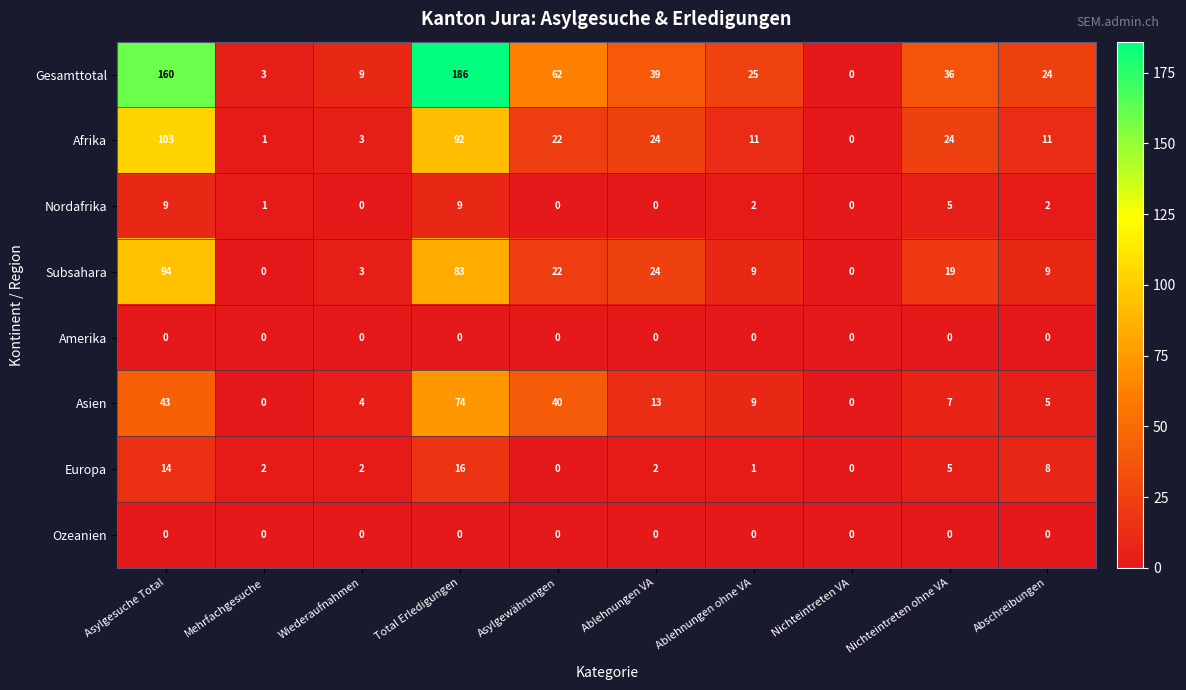

Which series has the largest total across all categories?

Gesamttotal